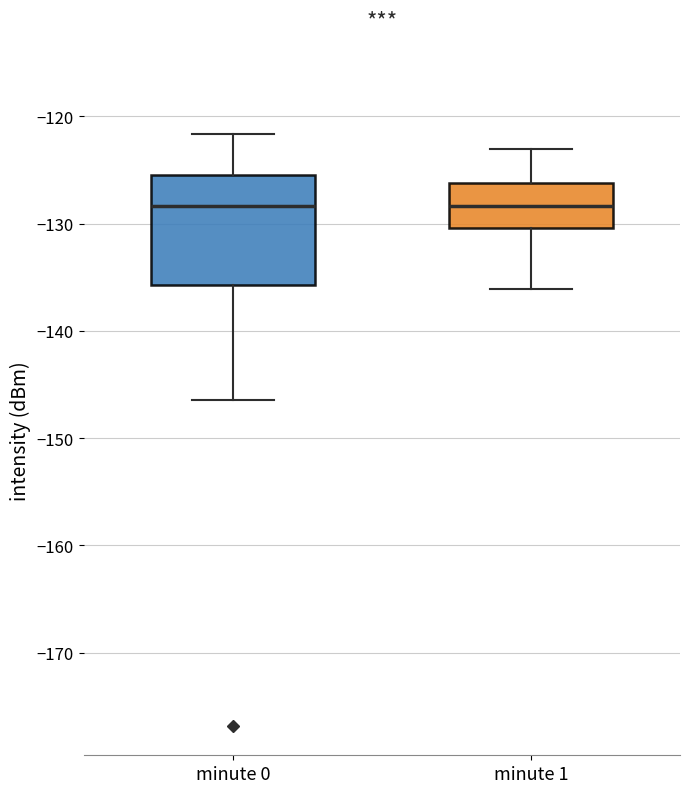

Where does the median line of the box for minute 1 sit on the y-axis? The values are not printed on the chart, so give them approximately, as read against the axis.

-128